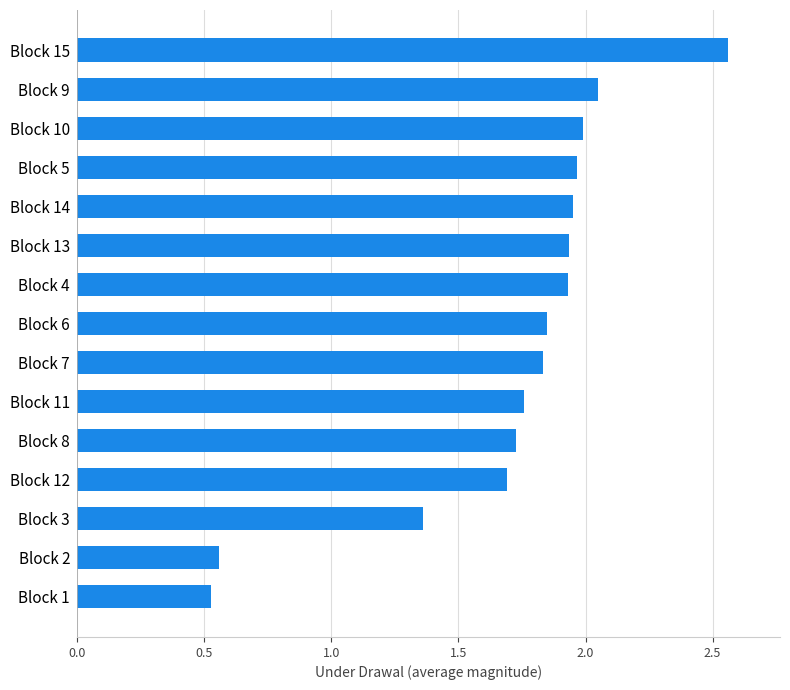

True or false: the data shows 4.2 at Block 15.

False